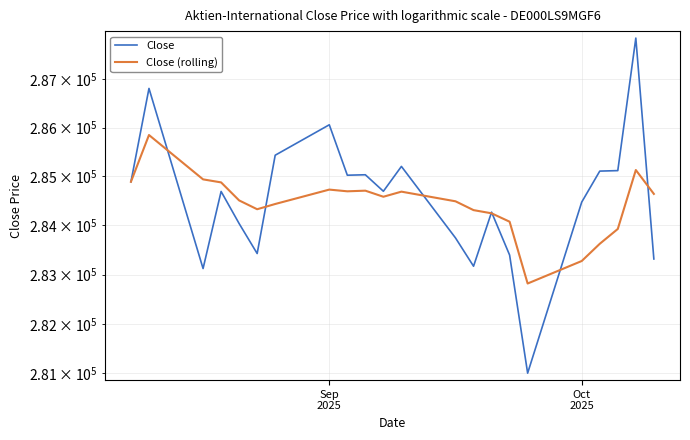

Is it true that Close (rolling) equals 372264 at 20?

False